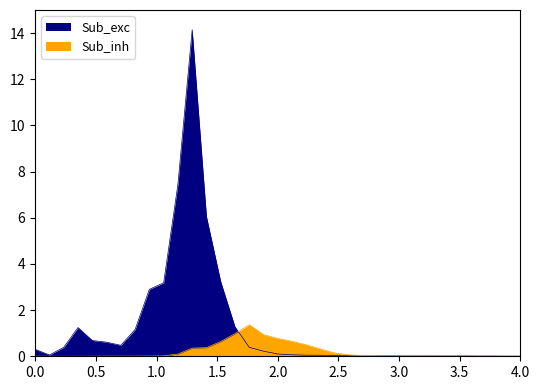

How many data points does each series have?

35